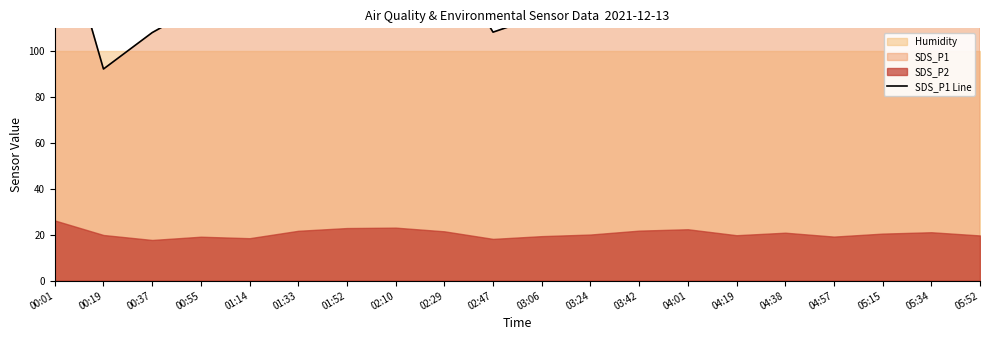

Is it true that the value at 01:33 is 183.9?

False